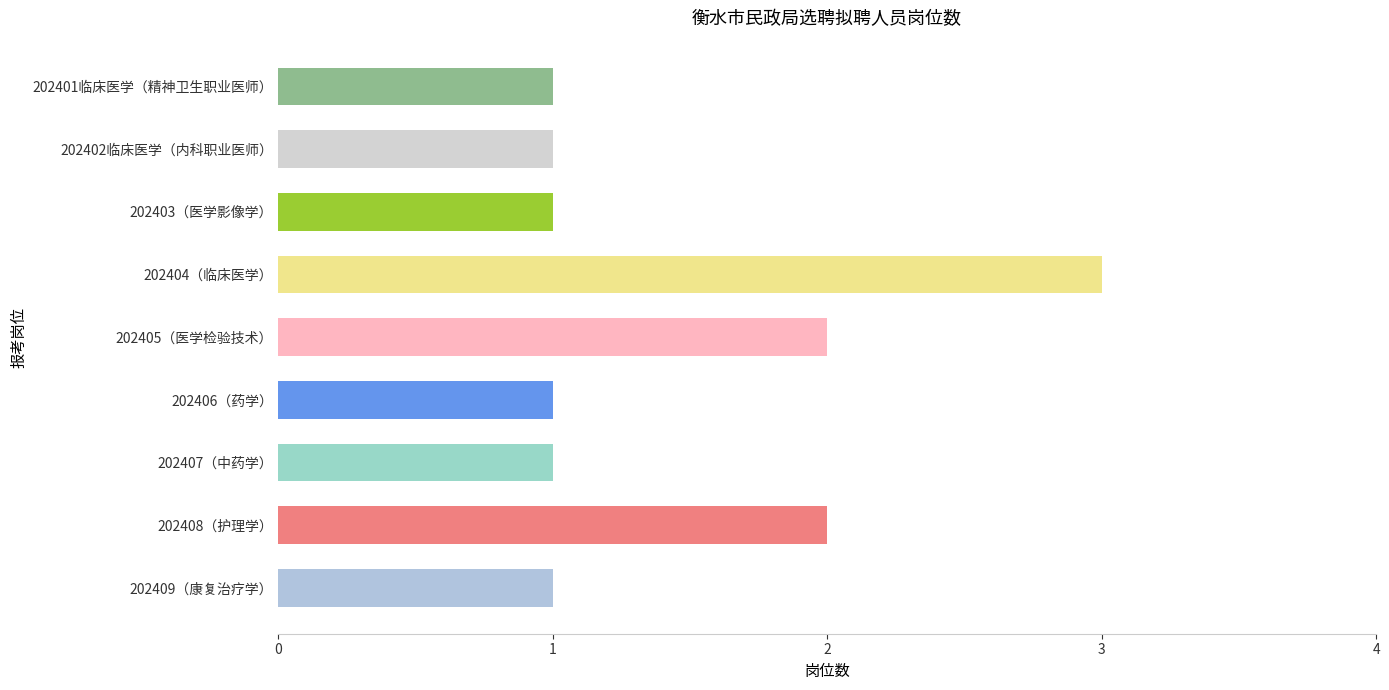

Reading top to bottom, what are all the values shown in this chart?

202401临床医学（精神卫生职业医师）=1	202402临床医学（内科职业医师）=1	202403（医学影像学）=1	202404（临床医学）=3	202405（医学检验技术）=2	202406（药学）=1	202407（中药学）=1	202408（护理学）=2	202409（康复治疗学）=1